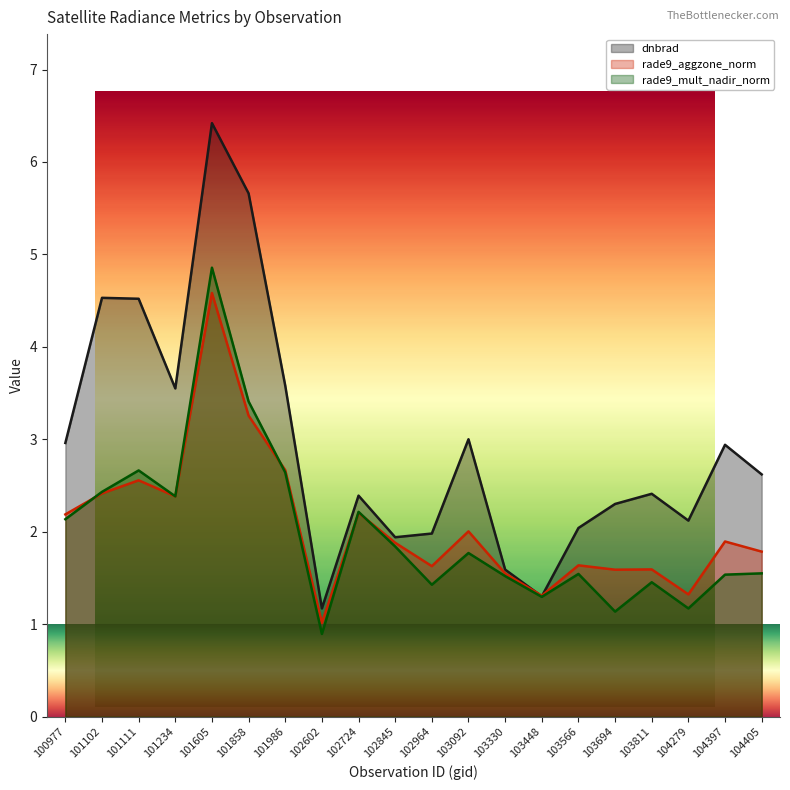

What is the difference between the second highest and minimum values in the rade9_mult_nadir_norm series?

2.5